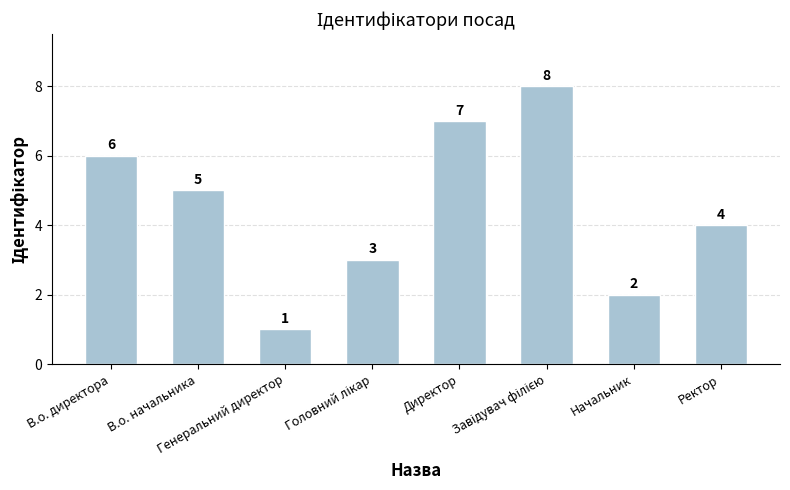

Are the bars horizontal?

No